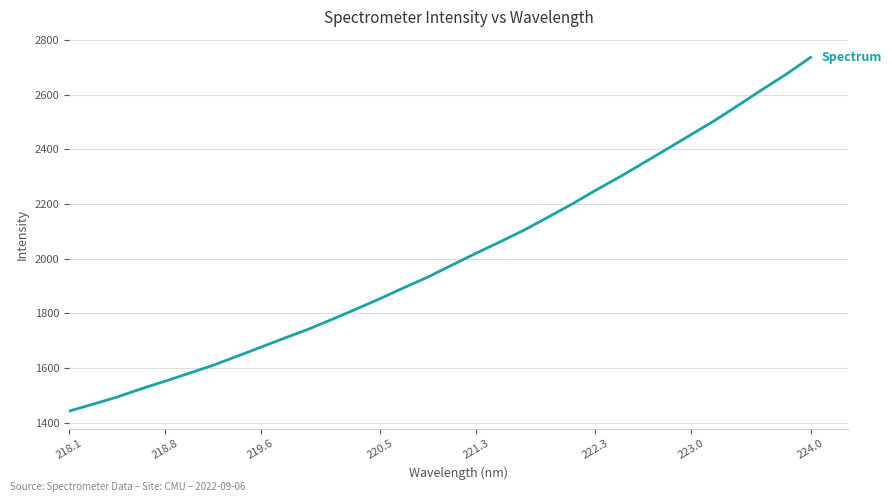

What is the difference between the maximum and minimum values?

1294.9